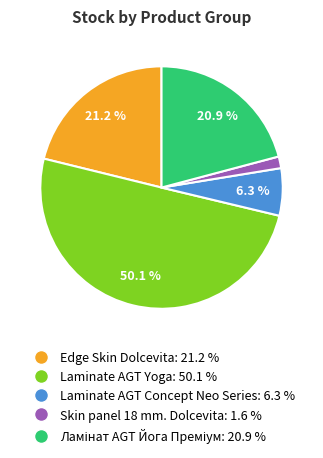

How many slices are in this pie chart?

5